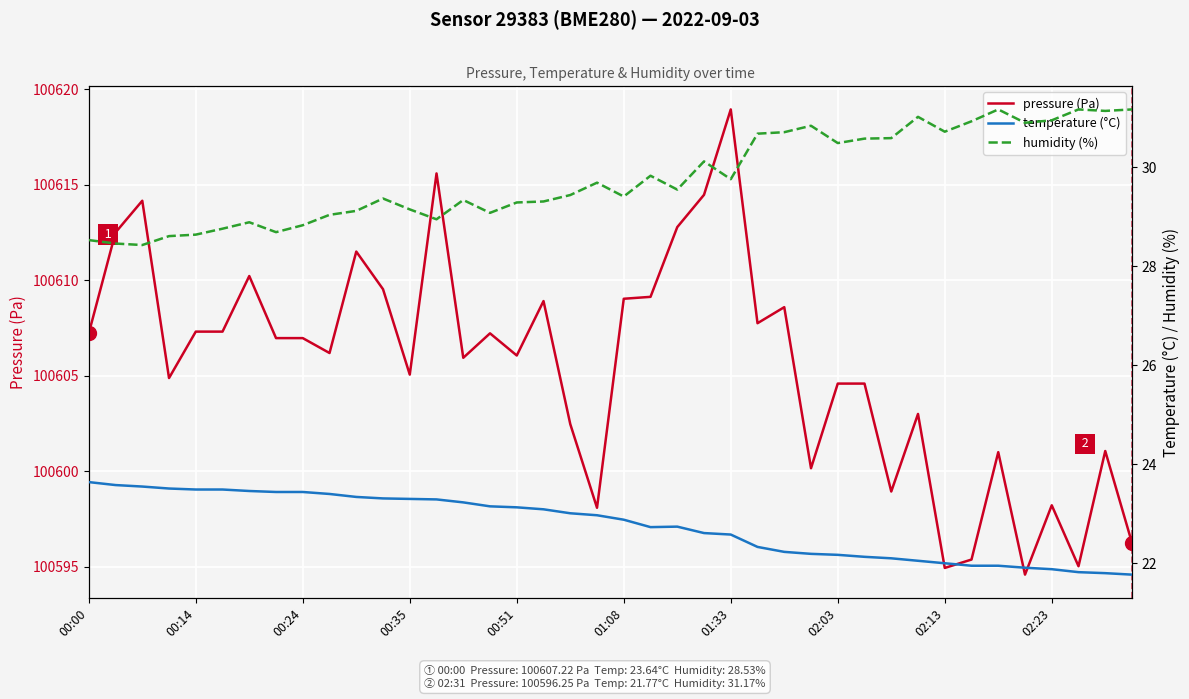

What is the difference between the maximum and minimum values in the humidity (%) series?

2.7